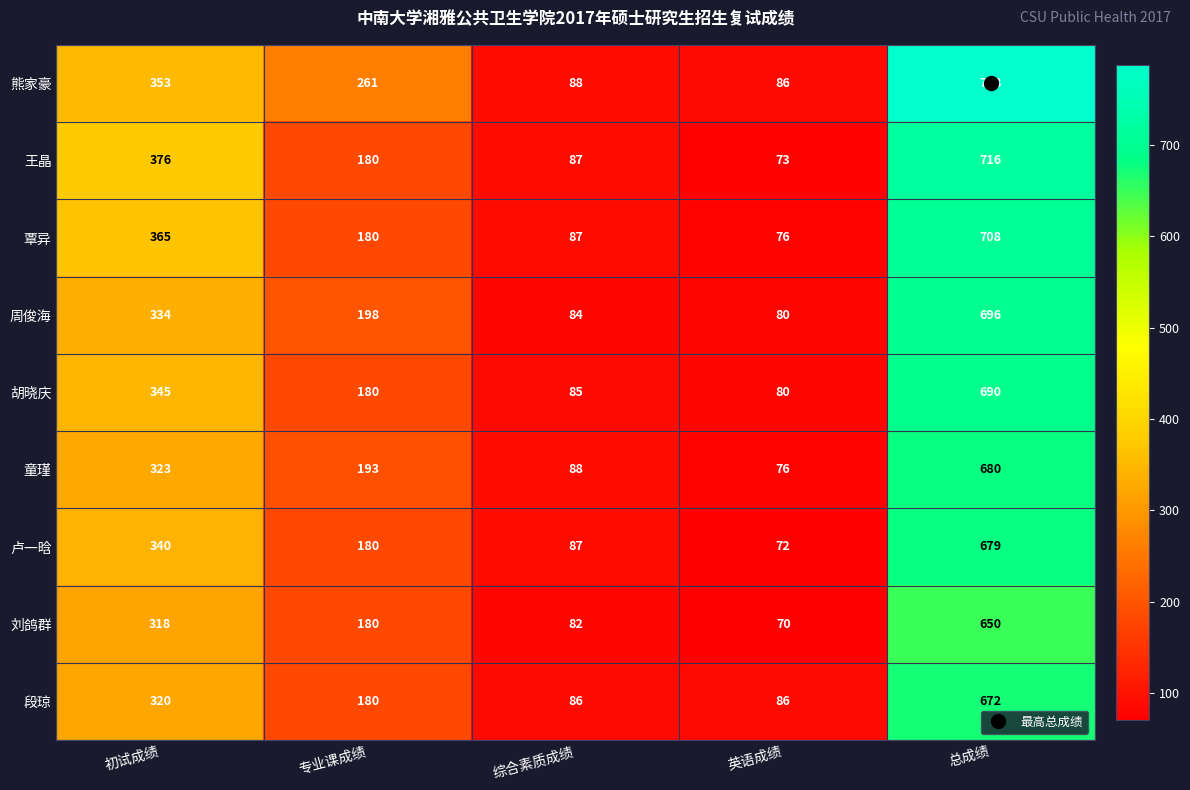

What is the approximate value of 刘鸽群 at 初试成绩, to the nearest 50?

300